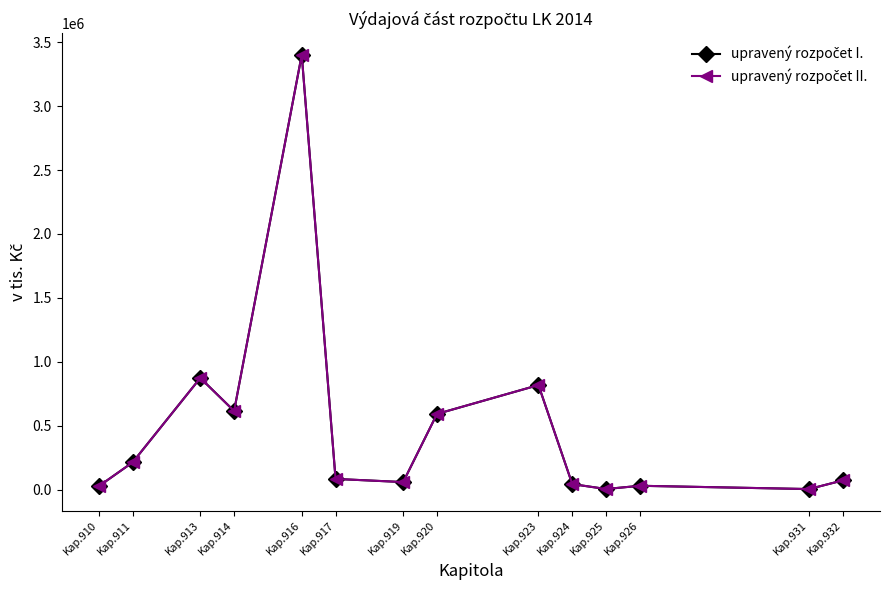

True or false: upravený rozpočet I. has a value of 5000.0 at Kap.931.

True